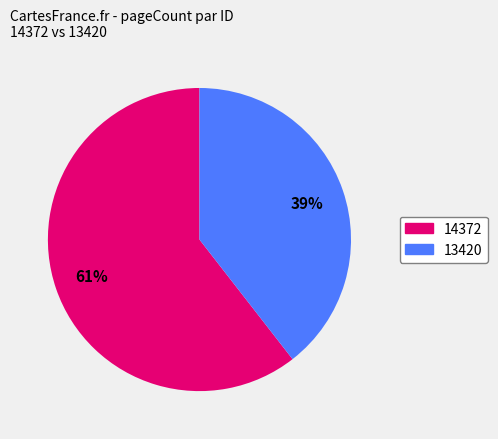

Which slice is the largest?

14372